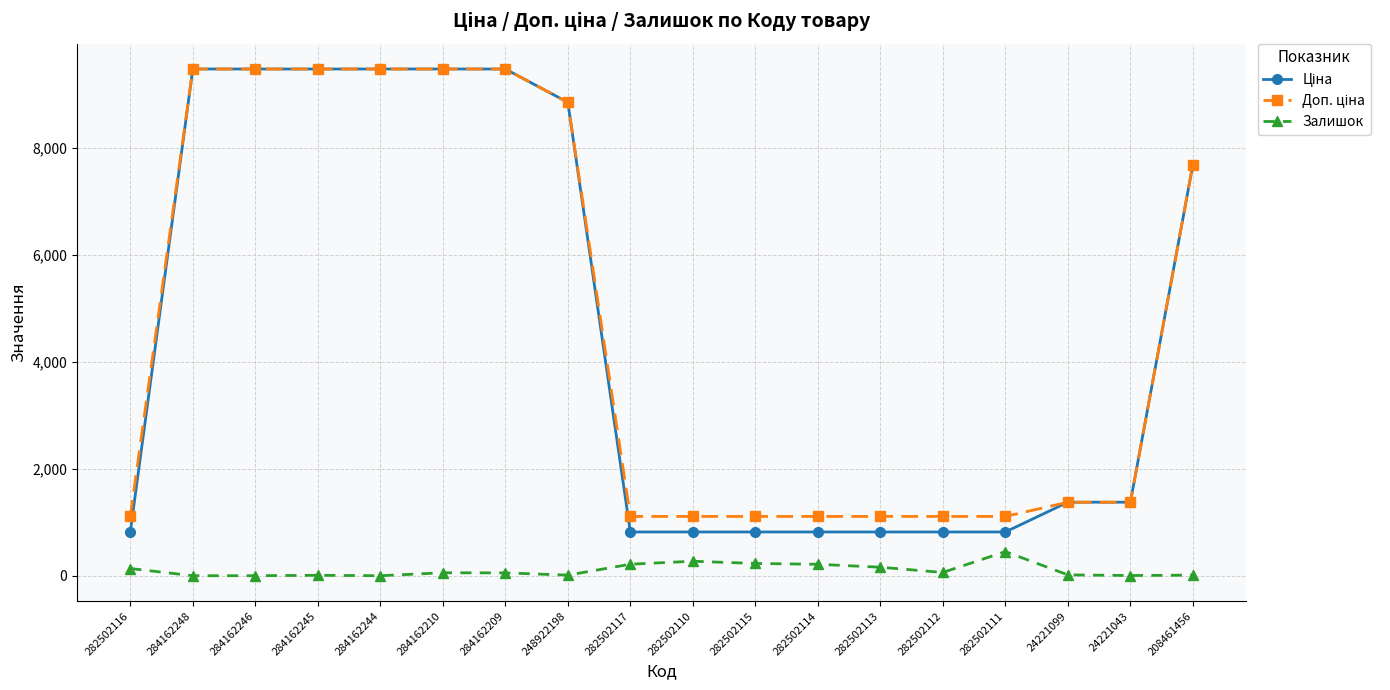

In Залишок, how many points are higher than both neighbors (excluding endpoints)?

4